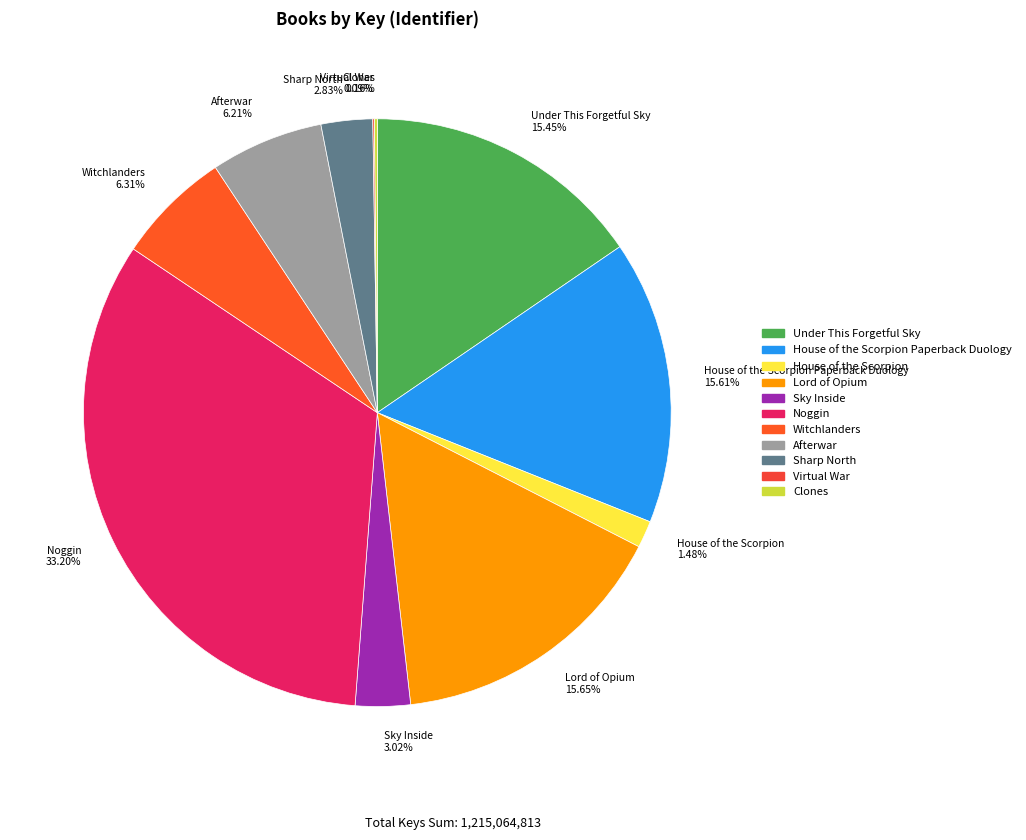

Which slice is the largest?

Noggin 33.20%